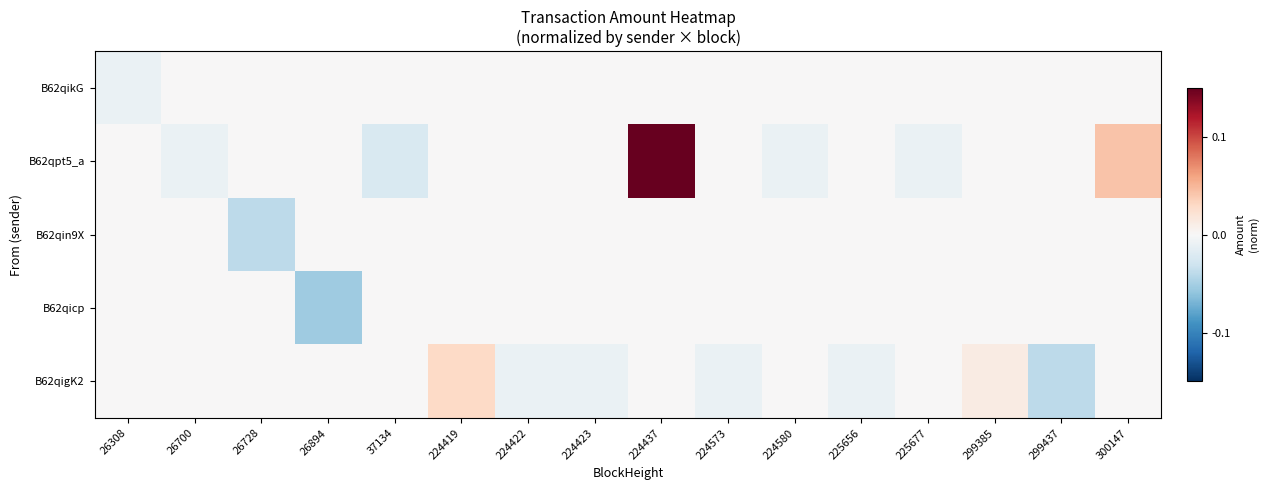

Which category has the highest value across all series?

224437